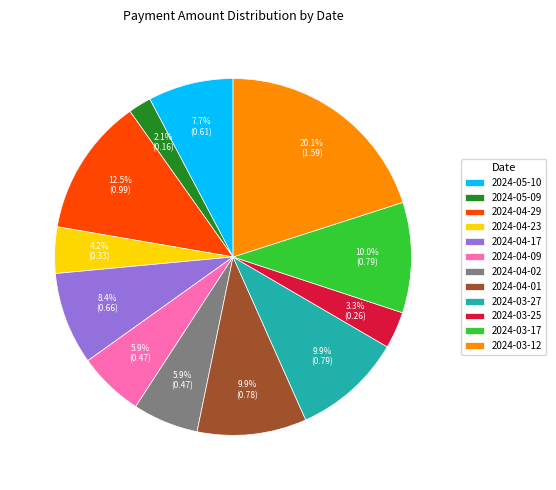

How many segments does this pie chart have?

12